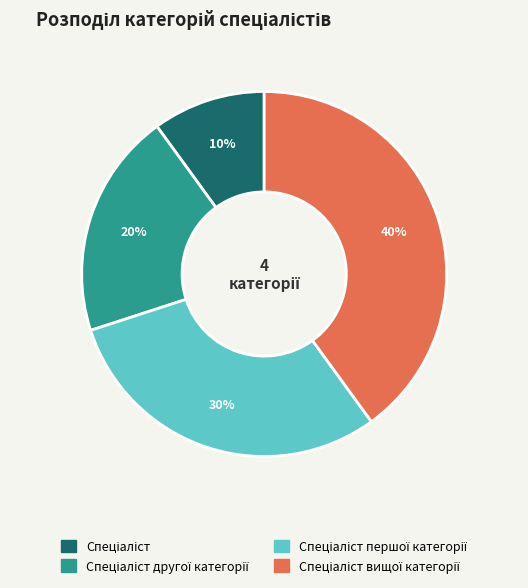

Count the number of slices in the pie.

4